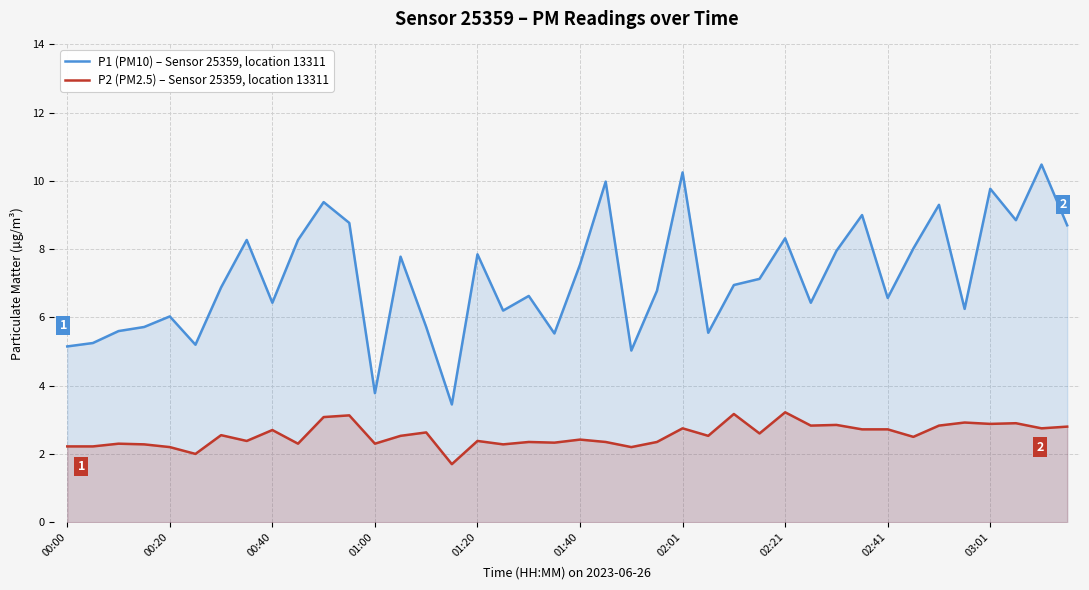

At how many categories does at least one series exceed 5?

38